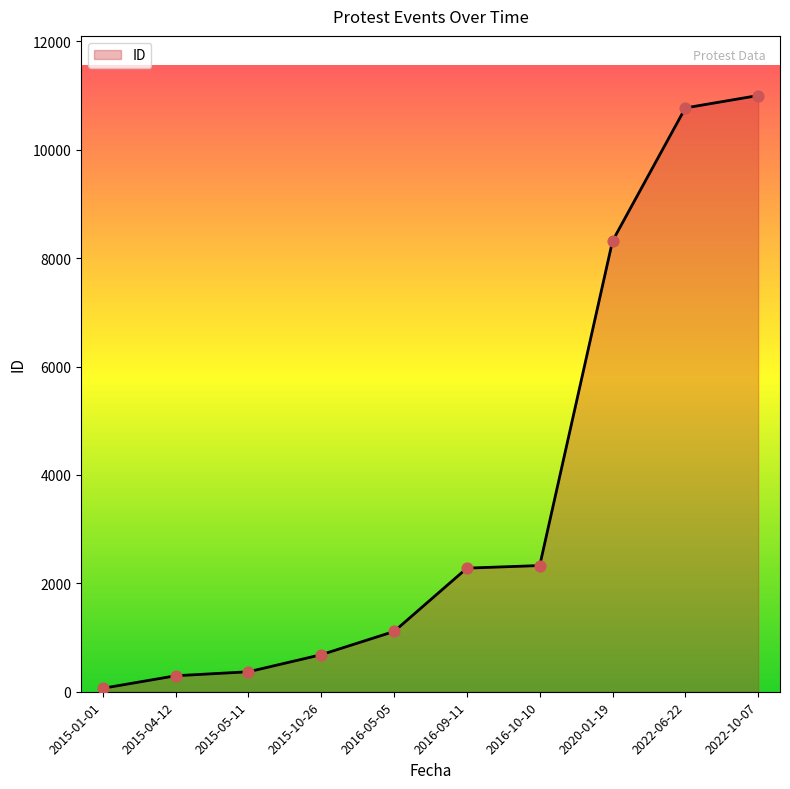

Between 2015-01-01 and 2015-10-26, which is larger?

2015-10-26